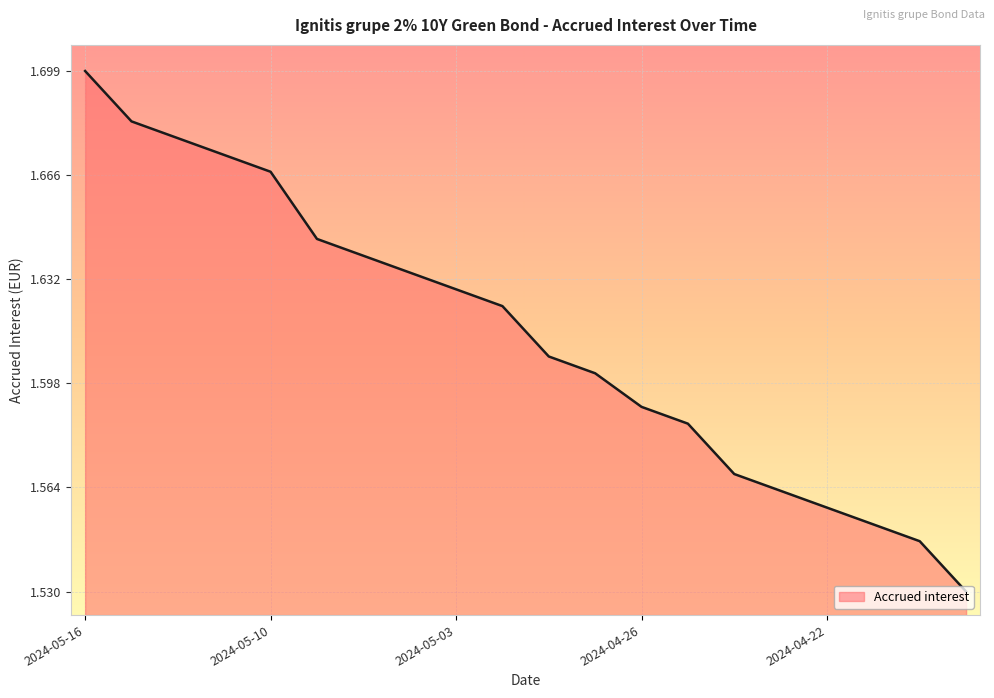

Does the chart display data point markers on the line(s)?

No